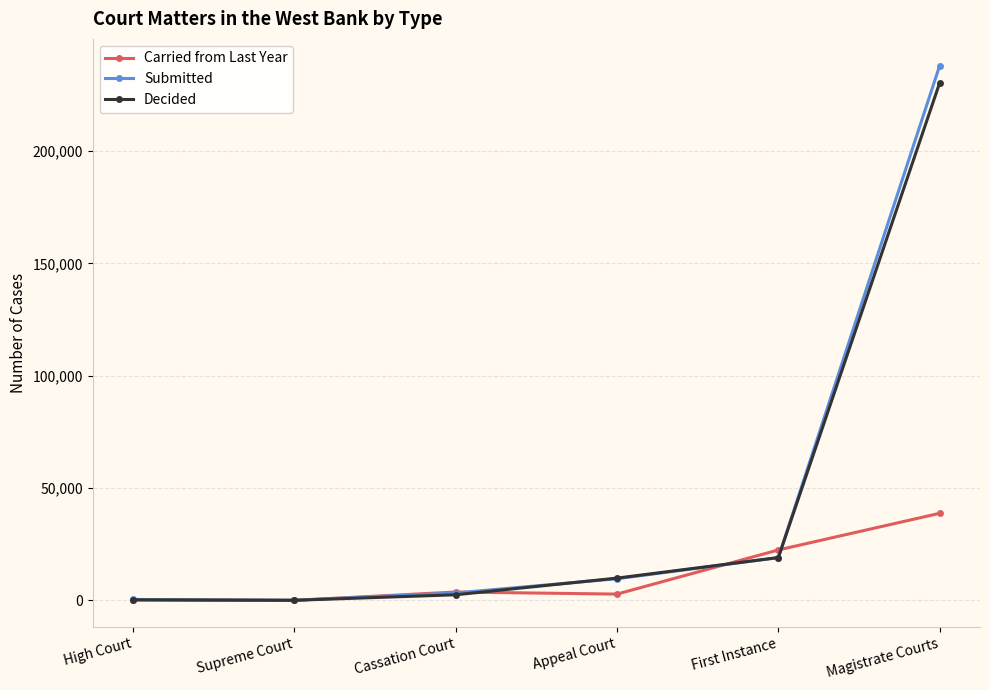

What is the difference between the maximum and minimum values in the Submitted series?

237928